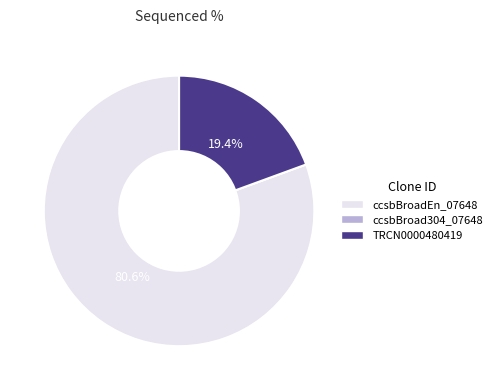

What percentage is NOT represented by ccsbBroadEn_07648?

19.4%